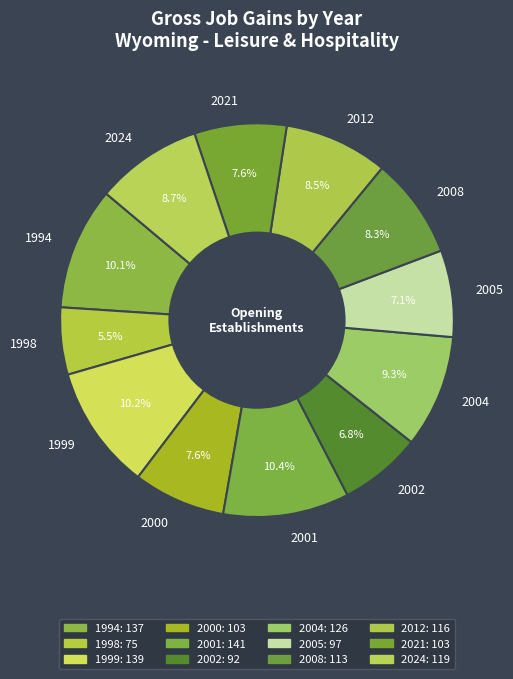

True or false: 2008 accounts for 8% of the total.

True